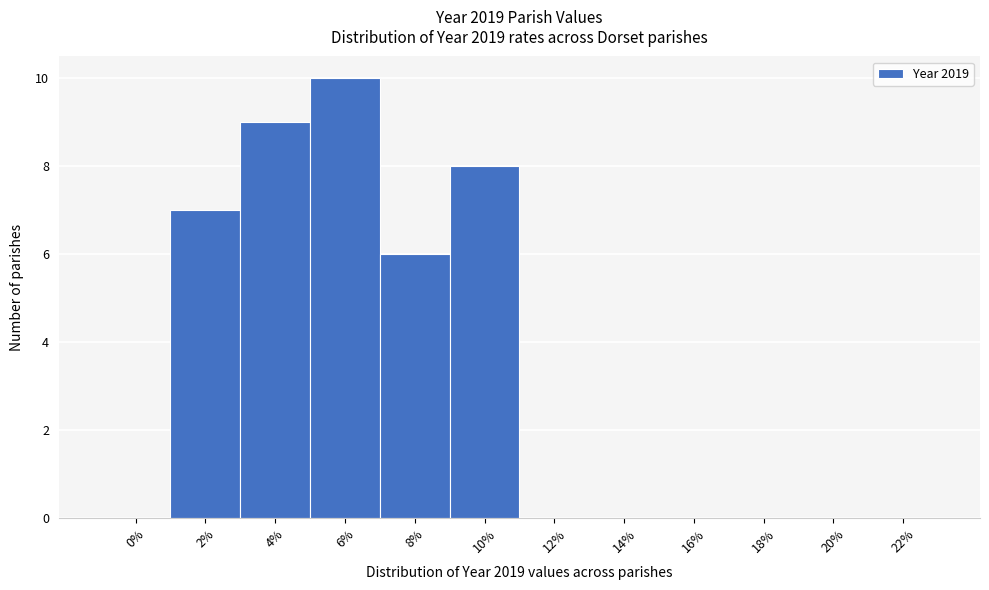

Reading right to left, extract all data points from this chart.

22%=0	20%=0	18%=0	16%=0	14%=0	12%=0	10%=8	8%=6	6%=10	4%=9	2%=7	0%=0